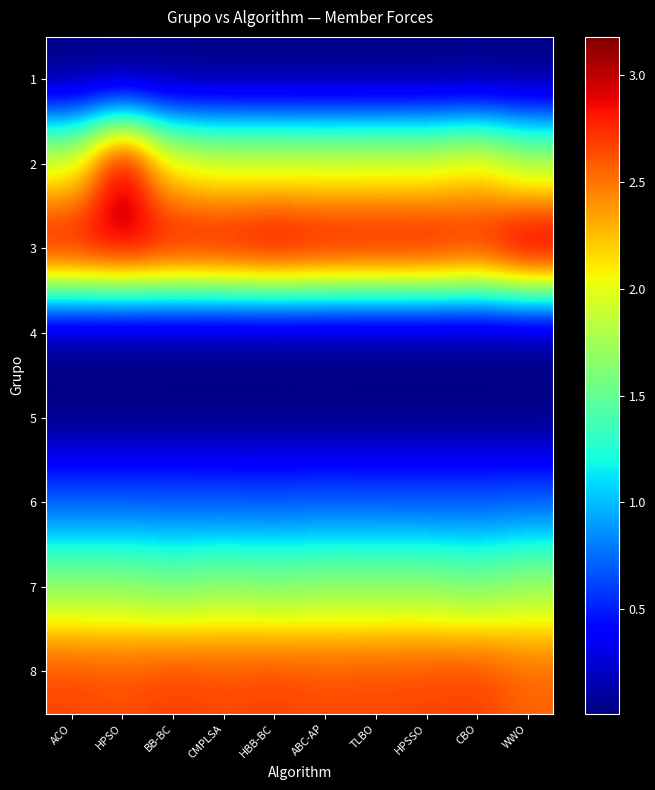

Reading left to right, list all the values displayed in this chart.

1: ACO=0.0	HPSO=0.0	BB-BC=0.0	CMPLSA=0.0	HBB-BC=0.0	ABC-AP=0.0	TLBO=0.0	HPSSO=0.0	CBO=0.0	WWO=0.0
2: ACO=2.0	HPSO=3.1	BB-BC=2.1	CMPLSA=2.0	HBB-BC=2.0	ABC-AP=2.0	TLBO=2.0	HPSSO=2.0	CBO=2.1	WWO=1.8
3: ACO=3.0	HPSO=3.0	BB-BC=3.0	CMPLSA=3.0	HBB-BC=3.1	ABC-AP=3.0	TLBO=3.0	HPSSO=3.0	CBO=2.9	WWO=3.2
4: ACO=0.0	HPSO=0.0	BB-BC=0.0	CMPLSA=0.0	HBB-BC=0.0	ABC-AP=0.0	TLBO=0.0	HPSSO=0.0	CBO=0.0	WWO=0.0
5: ACO=0.0	HPSO=0.0	BB-BC=0.0	CMPLSA=0.0	HBB-BC=0.0	ABC-AP=0.0	TLBO=0.0	HPSSO=0.0	CBO=0.0	WWO=0.0
6: ACO=0.7	HPSO=0.7	BB-BC=0.7	CMPLSA=0.7	HBB-BC=0.7	ABC-AP=0.7	TLBO=0.7	HPSSO=0.7	CBO=0.7	WWO=0.7
7: ACO=1.7	HPSO=1.7	BB-BC=1.6	CMPLSA=1.7	HBB-BC=1.6	ABC-AP=1.7	TLBO=1.7	HPSSO=1.7	CBO=1.6	WWO=1.7
8: ACO=2.7	HPSO=2.6	BB-BC=2.7	CMPLSA=2.7	HBB-BC=2.7	ABC-AP=2.6	TLBO=2.7	HPSSO=2.7	CBO=2.7	WWO=2.6